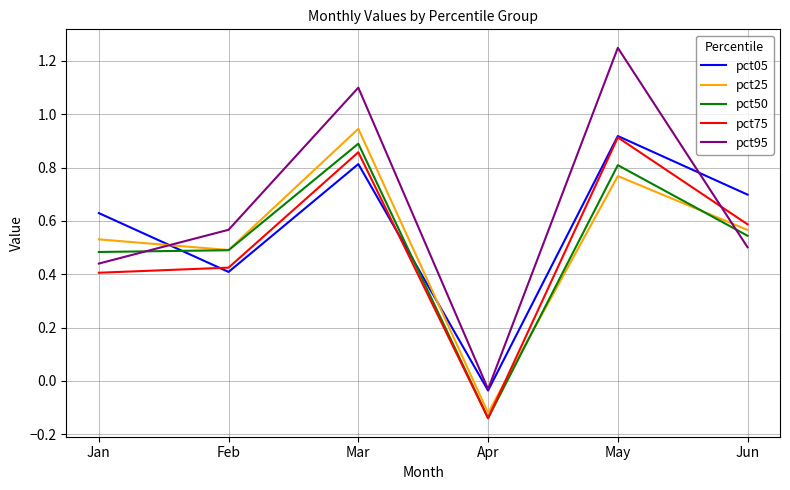

After their last crossing, which series has the higher values: pct25 or pct75?

pct75